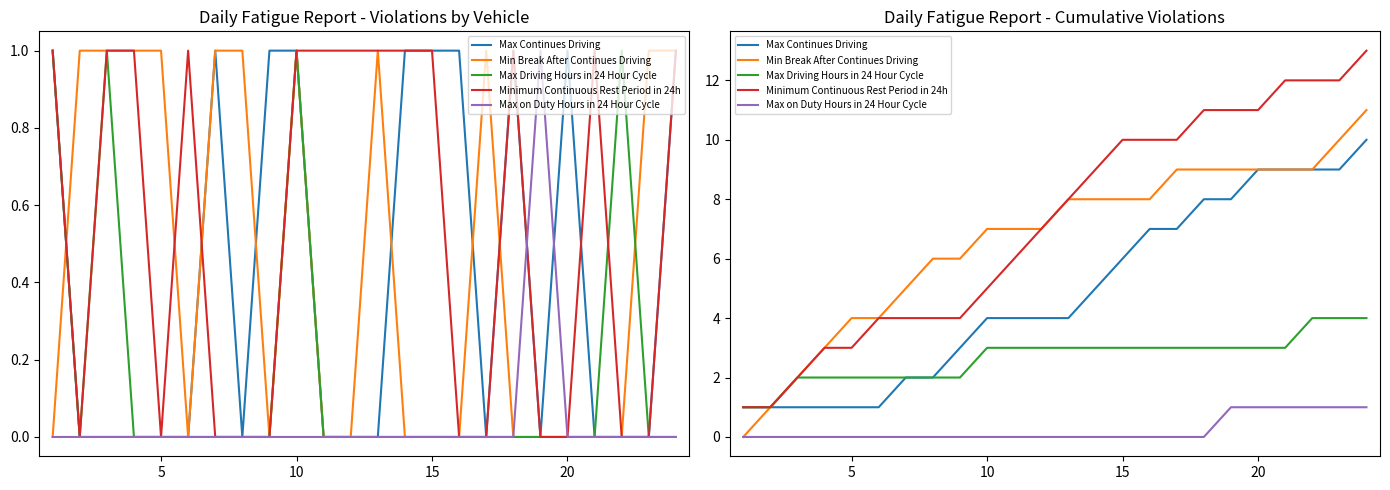

Read the Min Break After Continues Driving value at 15.

8